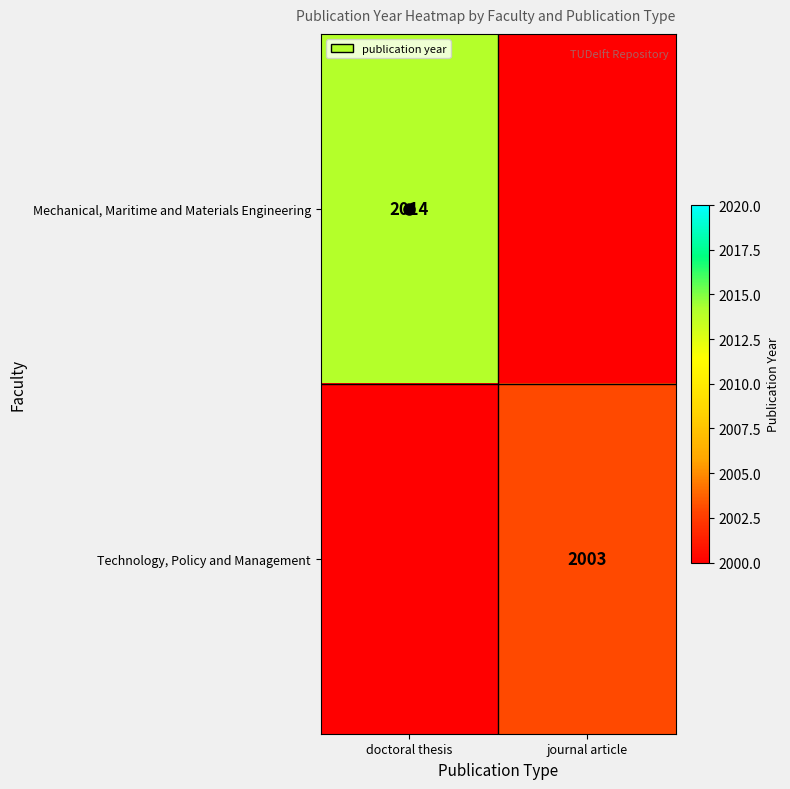

How many positive values does the Technology, Policy and Management series have?

1